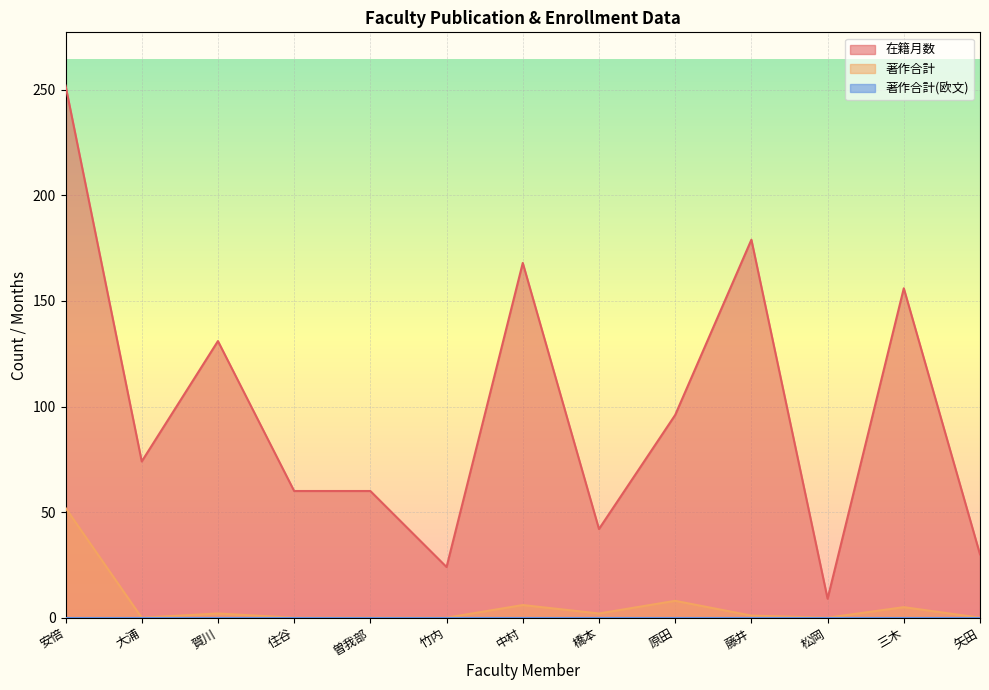

At which label does 在籍月数 first exceed 74?

安倍